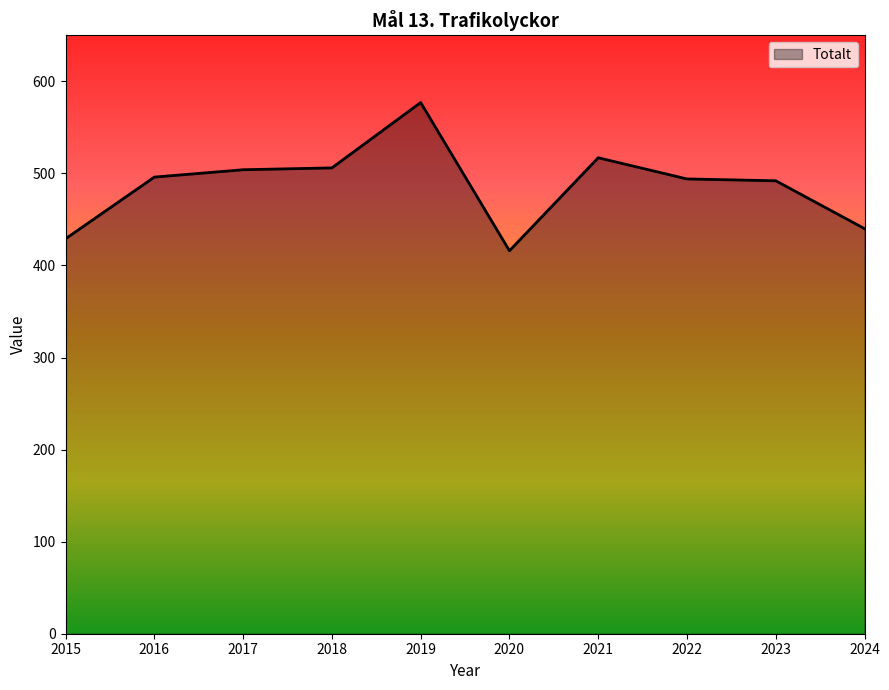

What is the sum of the values at 2016 and 2015?

925